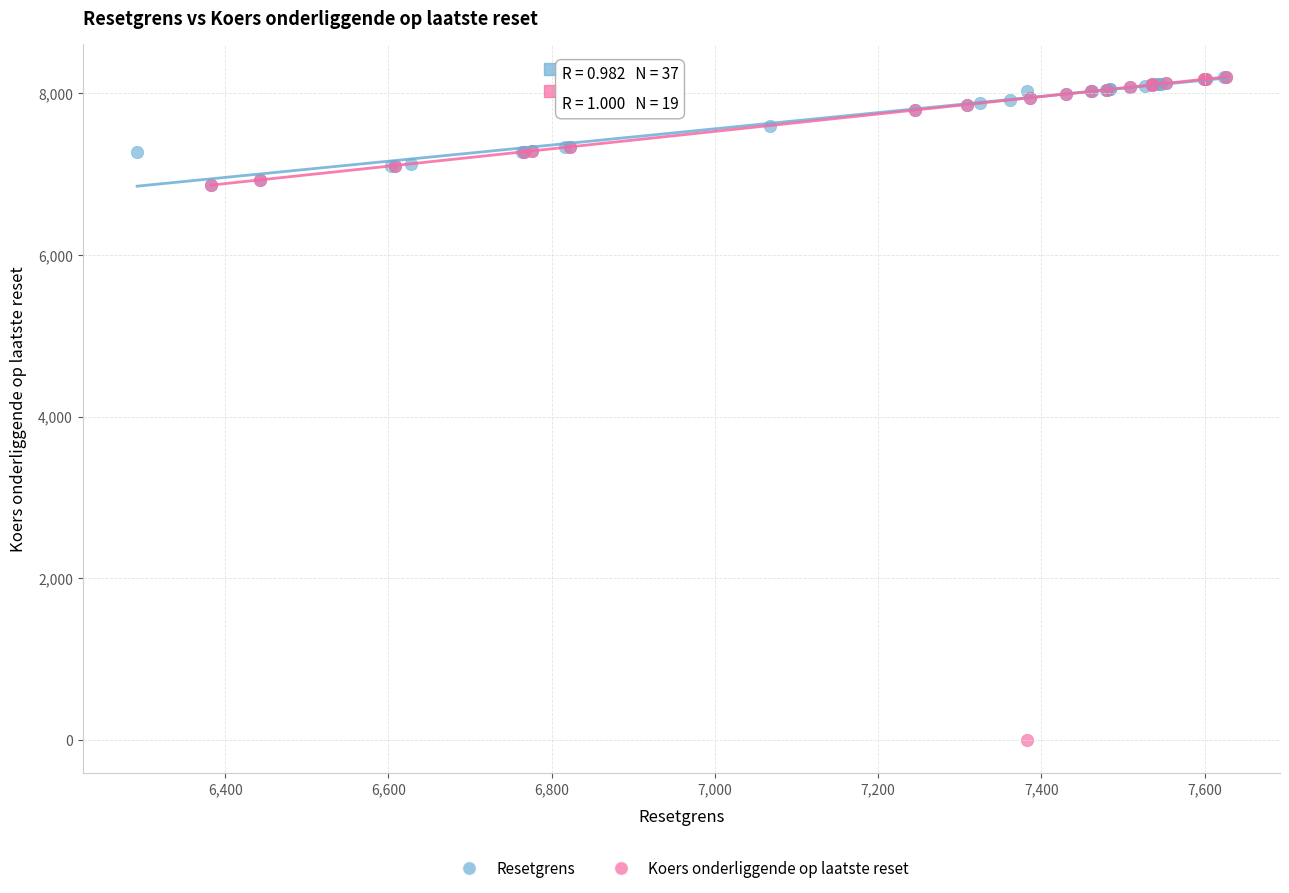

Which series reaches the minimum Y coordinate?

Koers onderliggende op laatste reset